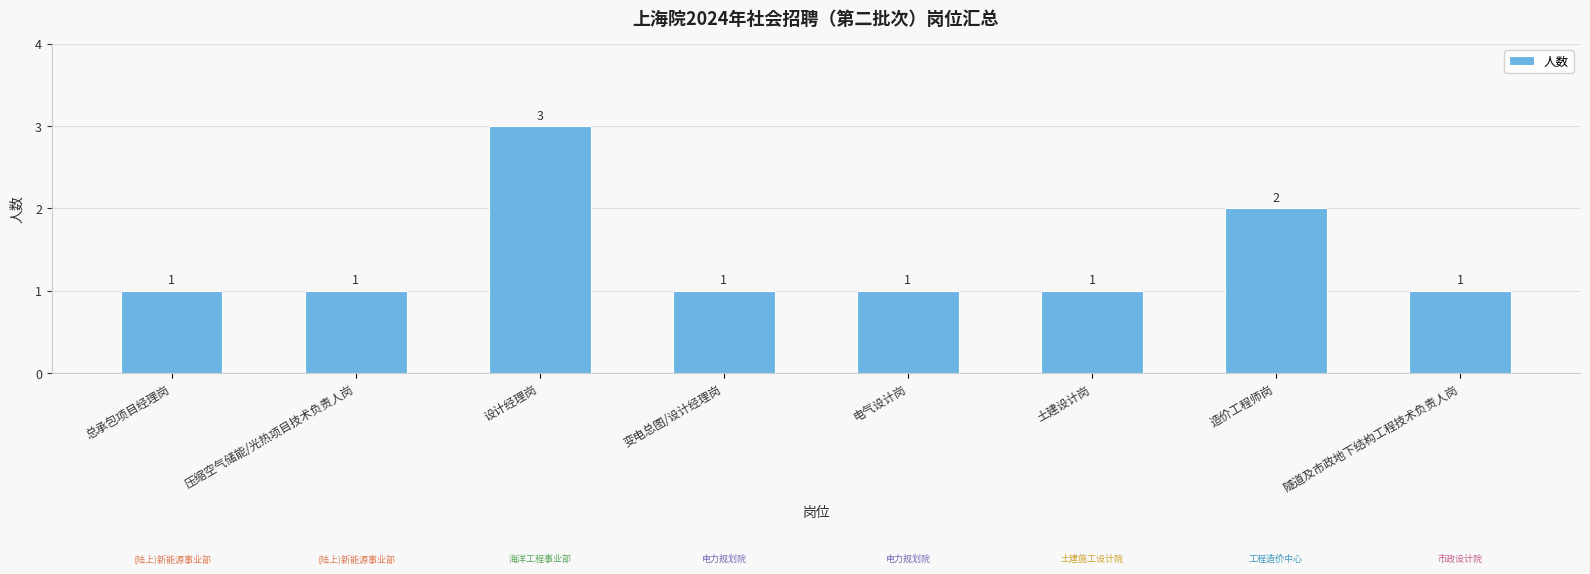

What is the sum of the values at 隧道及市政地下结构工程技术负责人岗 and 造价工程师岗?

3